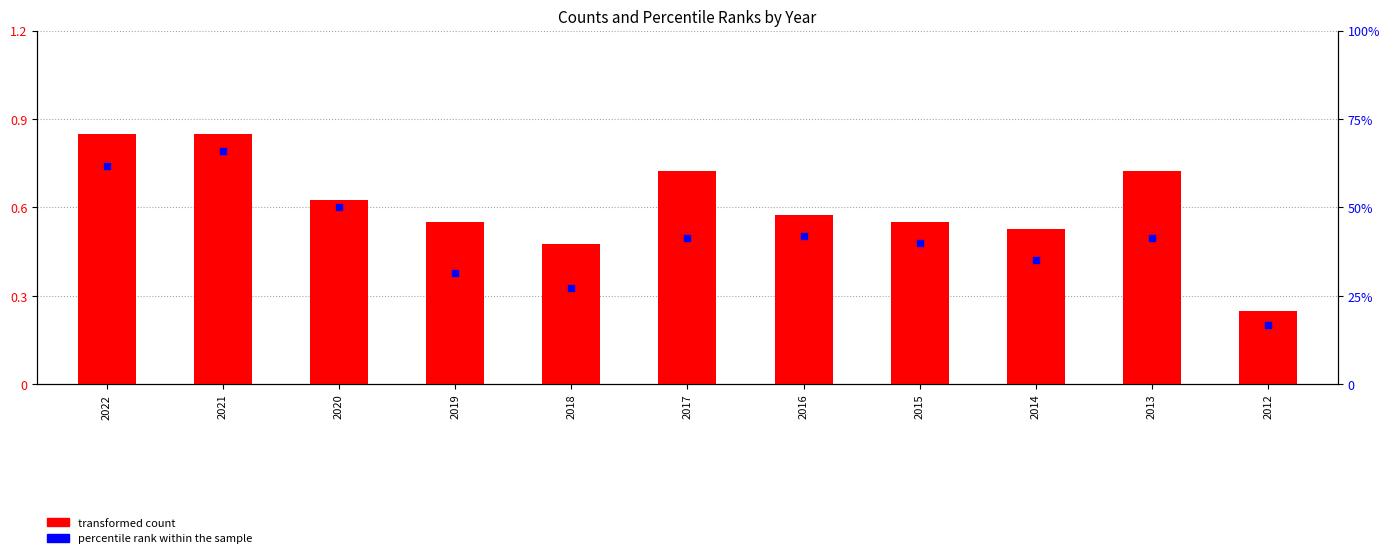

Which series reaches the maximum Y coordinate?

percentile rank within the sample